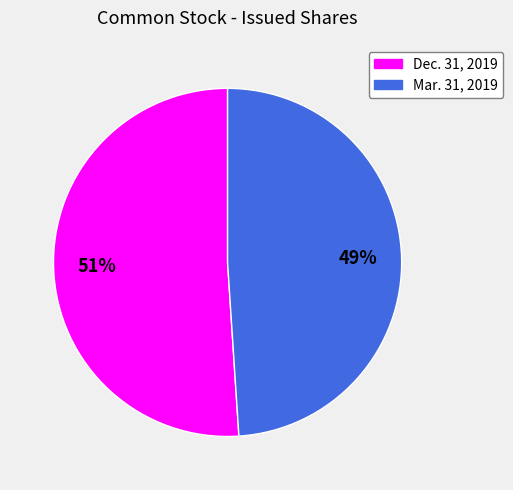

To the nearest percent, what is the difference between the largest and smallest slice percentages?

2%